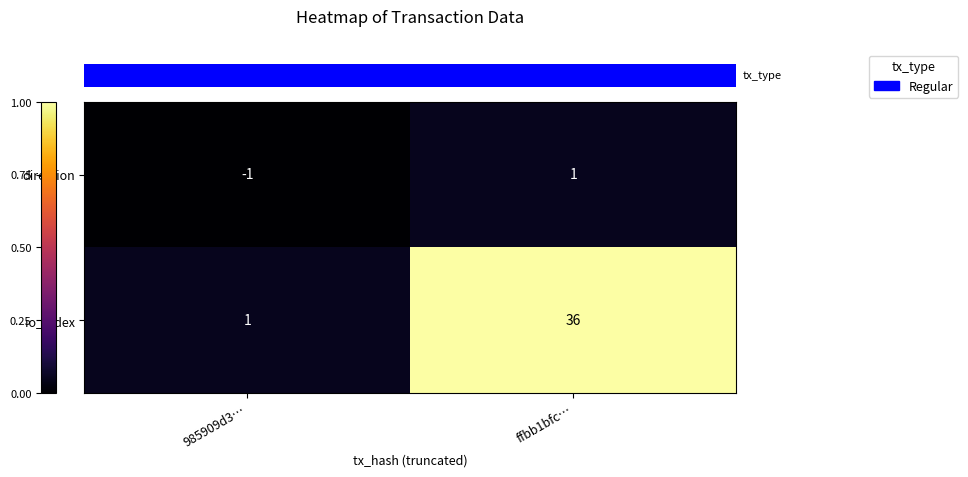

Reading left to right, what are all the values shown in this chart?

direction: 985909d3…=-1	ffbb1bfc…=1
io_index: 985909d3…=1	ffbb1bfc…=36